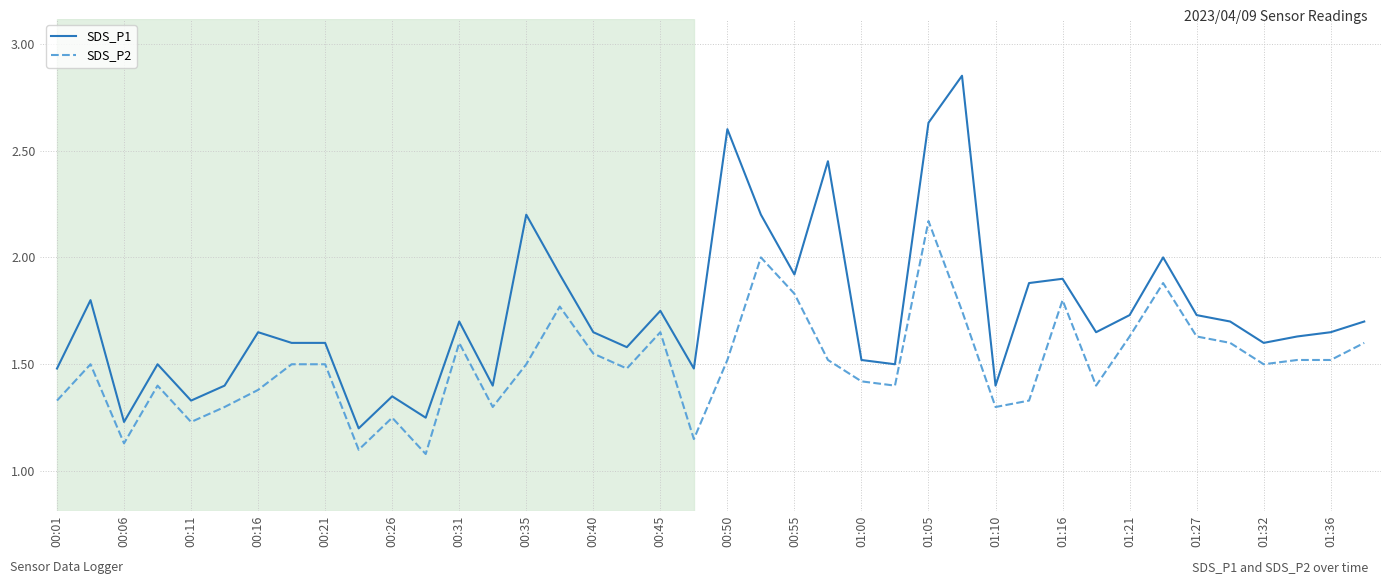

True or false: SDS_P1 has more than 0 points higher than both neighbors.

True